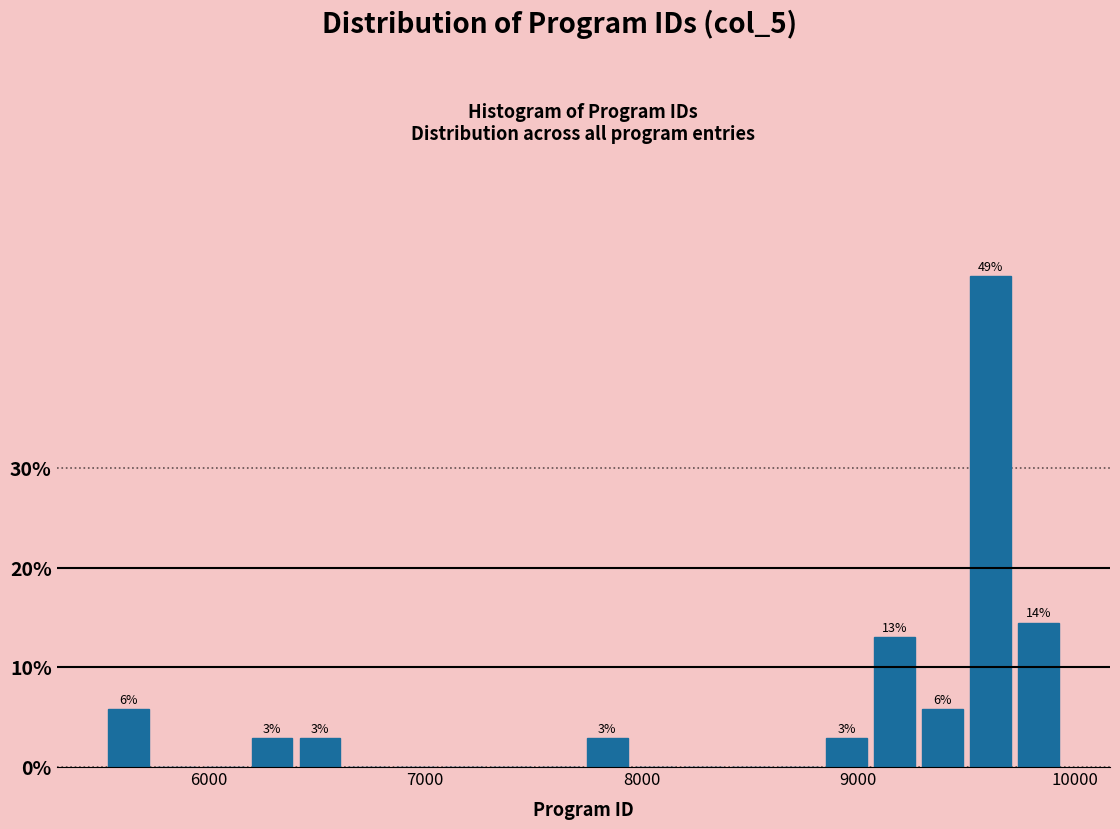

Read against the x-axis, roughly where is the centre of the tallest bar?

9600